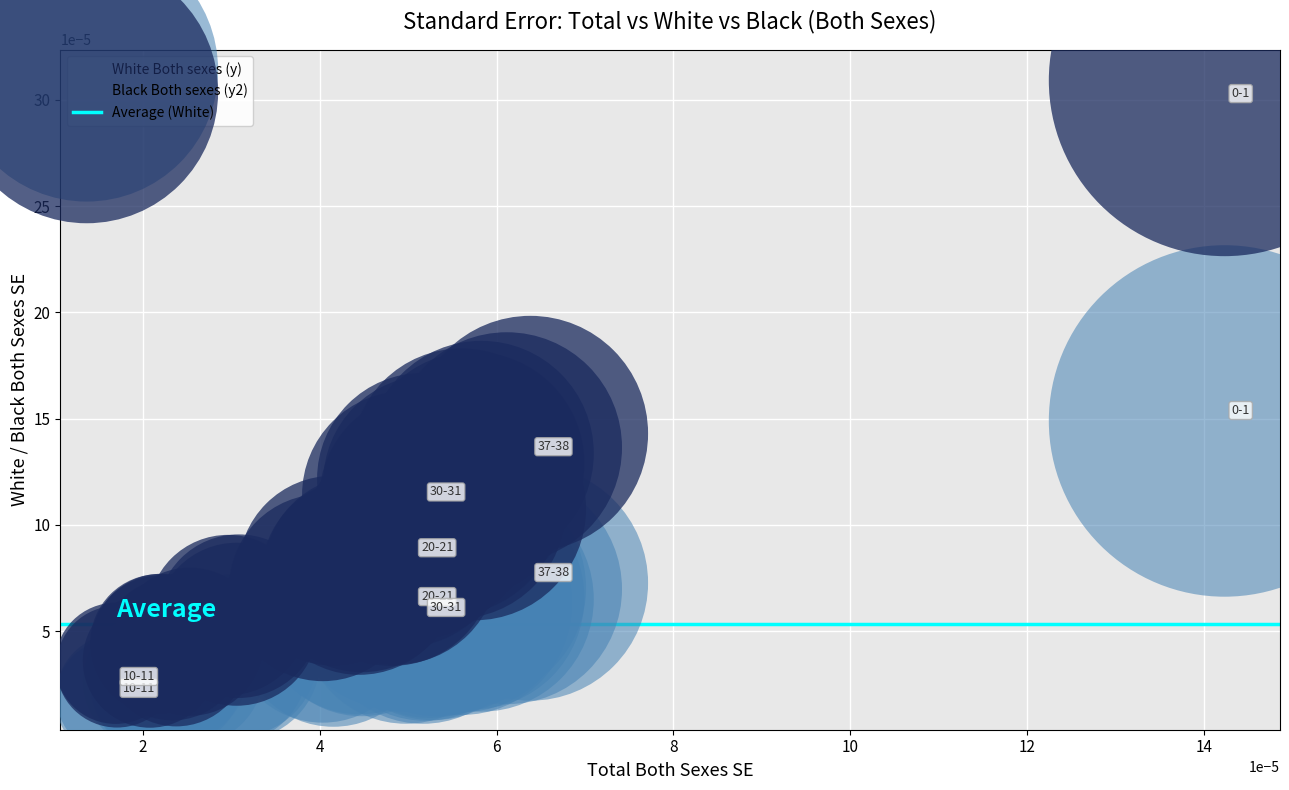

Which series has the largest Y range (max minus min)?

Black Both sexes (y2)